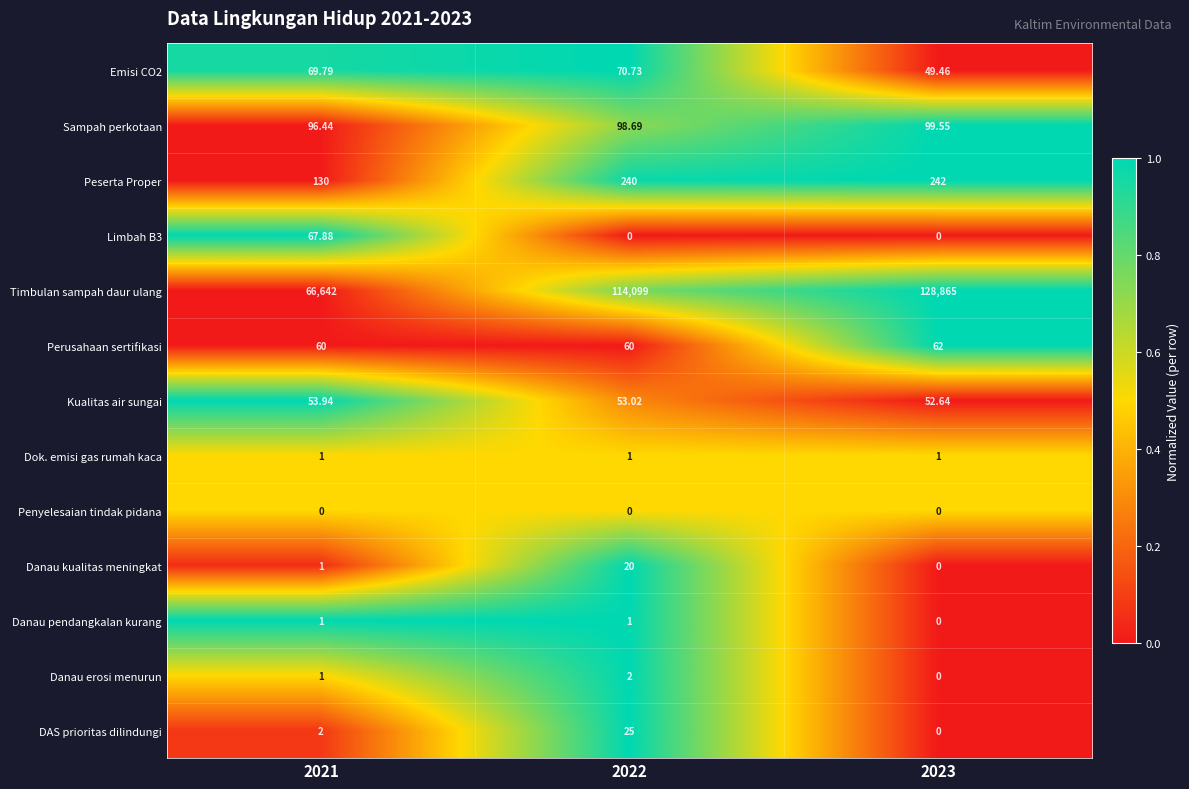

Which series changed the most between 2021 and 2023?

Timbulan sampah daur ulang